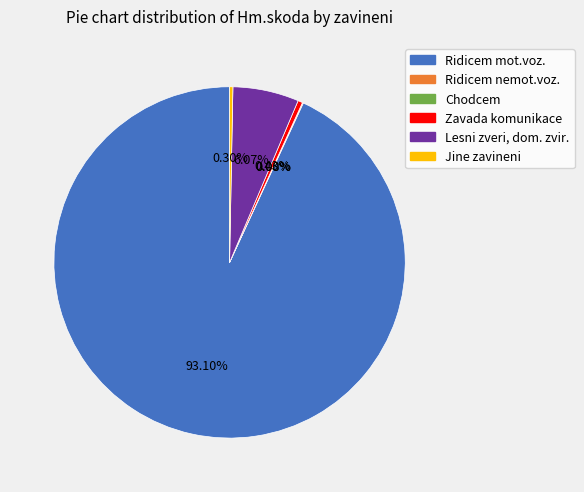

Which slice is the largest?

Ridicem mot.voz.